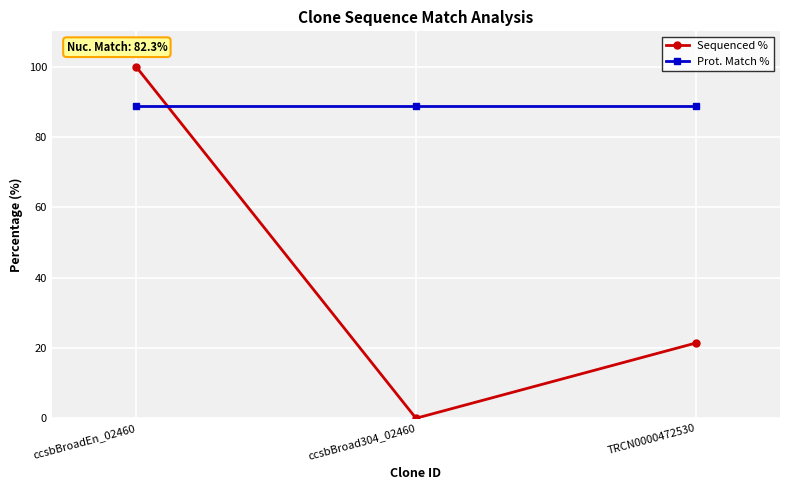

What is the label of the 3rd point from the left?

TRCN0000472530